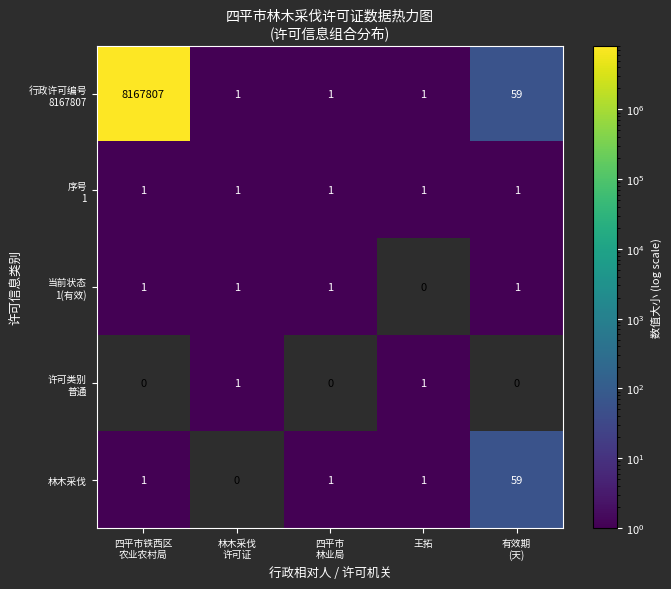

Where is 行政许可编号 8167807 nearest to the value 4083904?

有效期 (天)